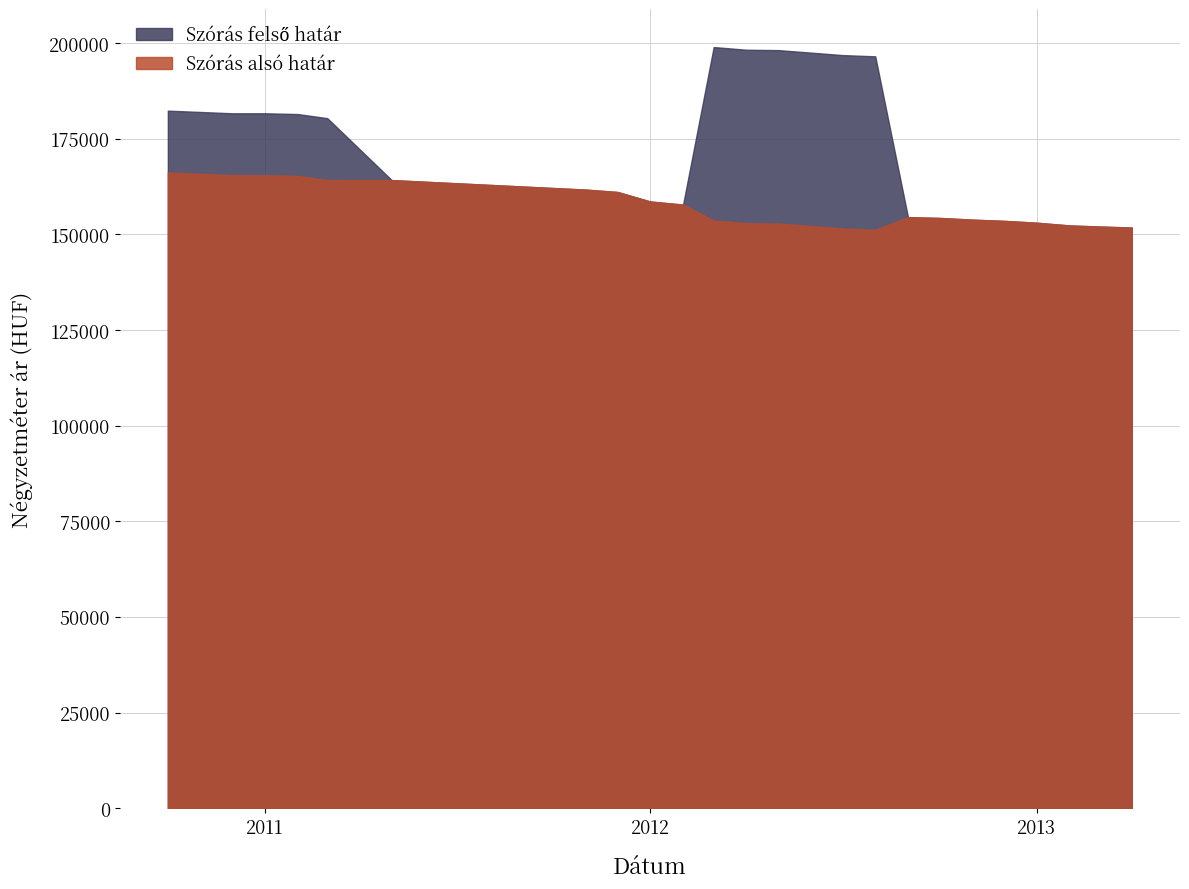

Is the value of Szórás alsó határ at 2012-12 greater than the value of Szórás felső határ at 2010-11?

No